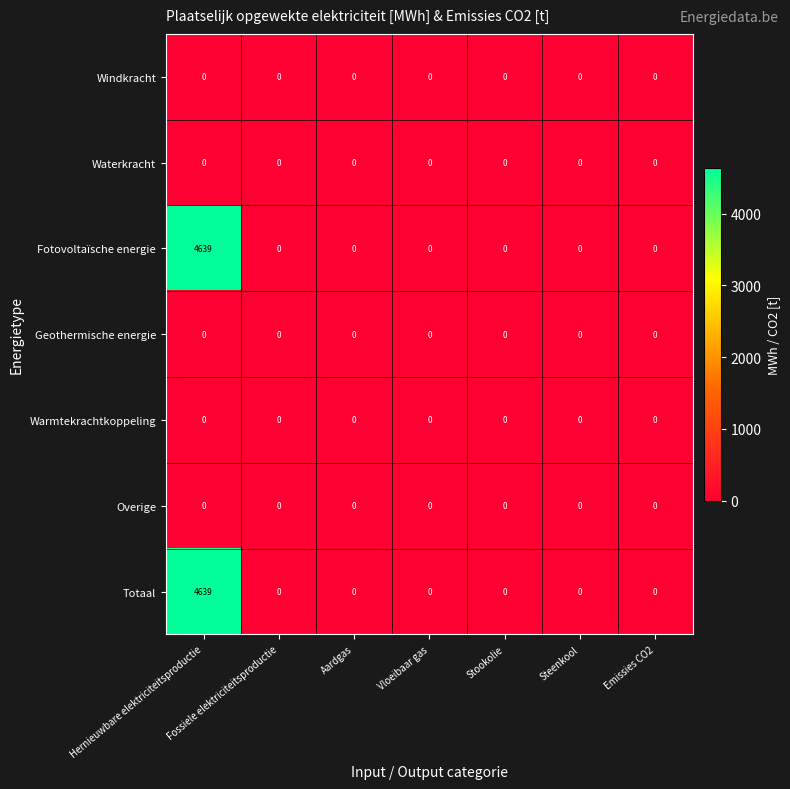

The value of Totaal at Hernieuwbare elektriciteitsproductie is 7070. True or false?

False